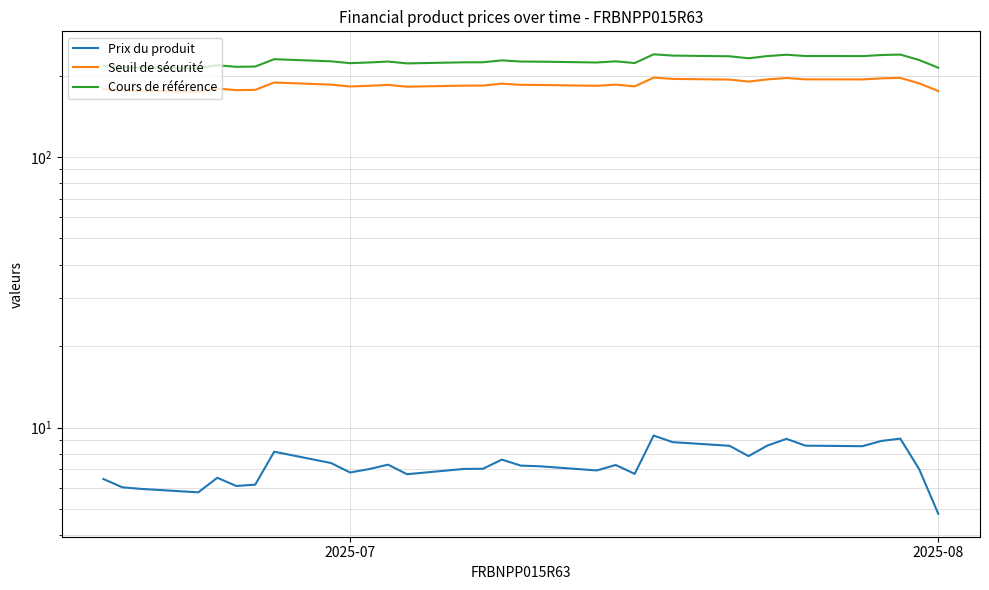

What position from the right is 2025-08?

1